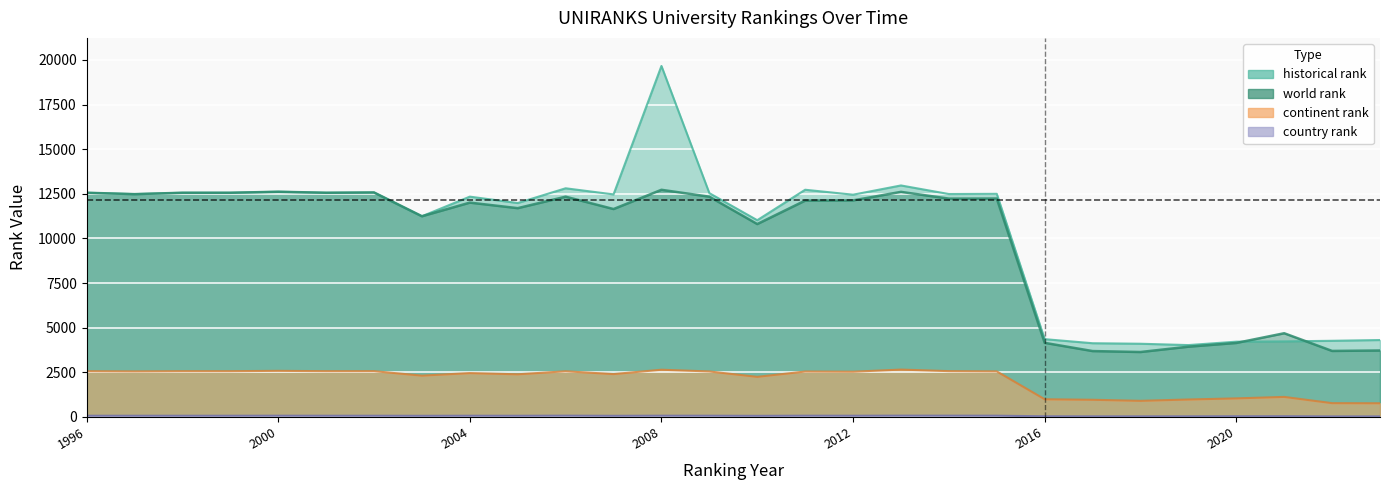

What is the sum of the continent rank values at 2005 and 2018?

3289